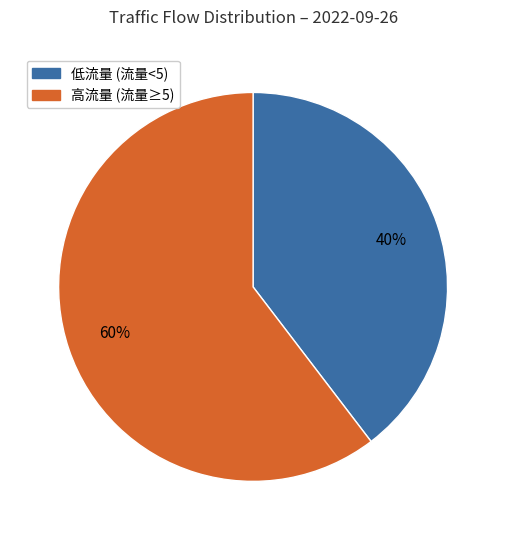

Does any single category account for the majority?

Yes